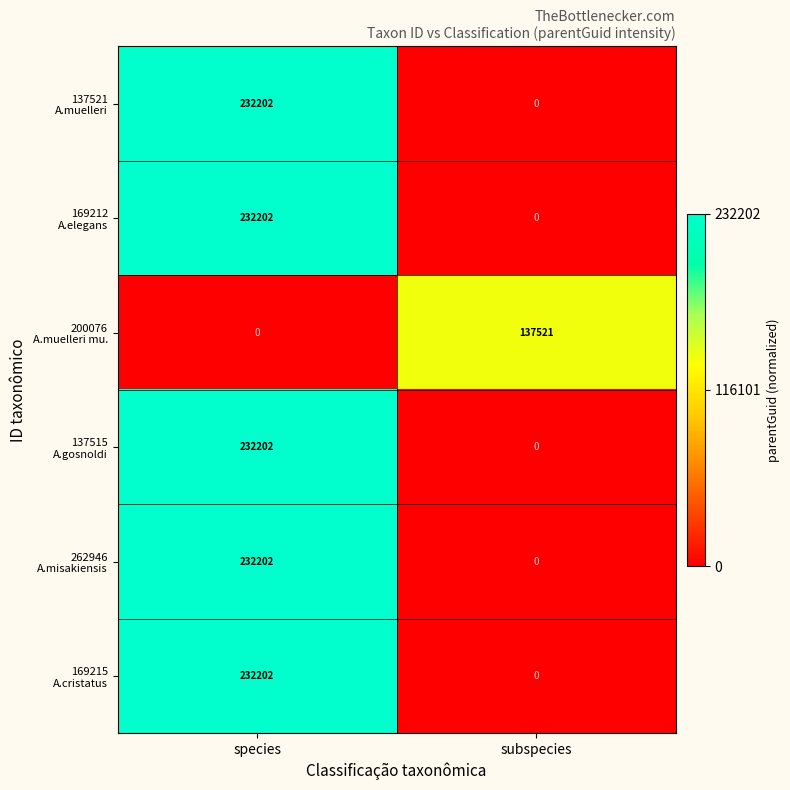

What is the difference between the highest and lowest values at species?

232202